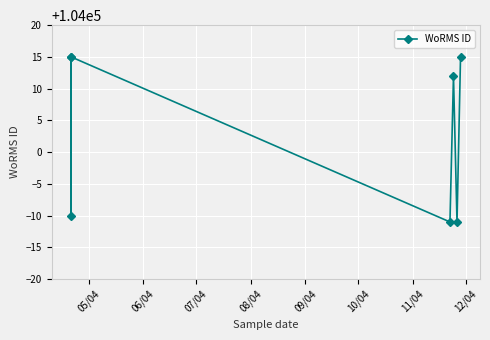

What is the maximum value shown in the chart?

104015